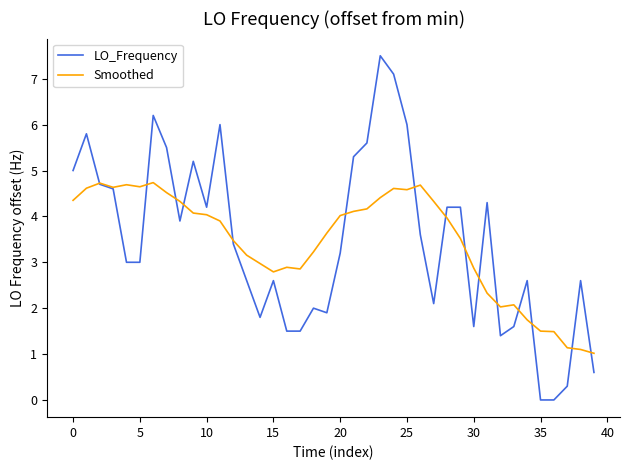

Reading right to left, list all the values displayed in this chart.

LO_Frequency: 0.6	2.6	0.3	0.0	0.0	2.6	1.6	1.4	4.3	1.6	4.2	4.2	2.1	3.6	6.0	7.1	7.5	5.6	5.3	3.2	1.9	2.0	1.5	1.5	2.6	1.8	2.6	3.4	6.0	4.2	5.2	3.9	5.5	6.2	3.0	3.0	4.6	4.7	5.8	5.0
Smoothed: 1.0	1.1	1.1	1.5	1.5	1.7	2.1	2.0	2.3	2.9	3.5	4.0	4.3	4.7	4.6	4.6	4.4	4.2	4.1	4.0	3.6	3.2	2.9	2.9	2.8	3.0	3.2	3.5	3.9	4.0	4.1	4.3	4.5	4.7	4.6	4.7	4.6	4.7	4.6	4.3